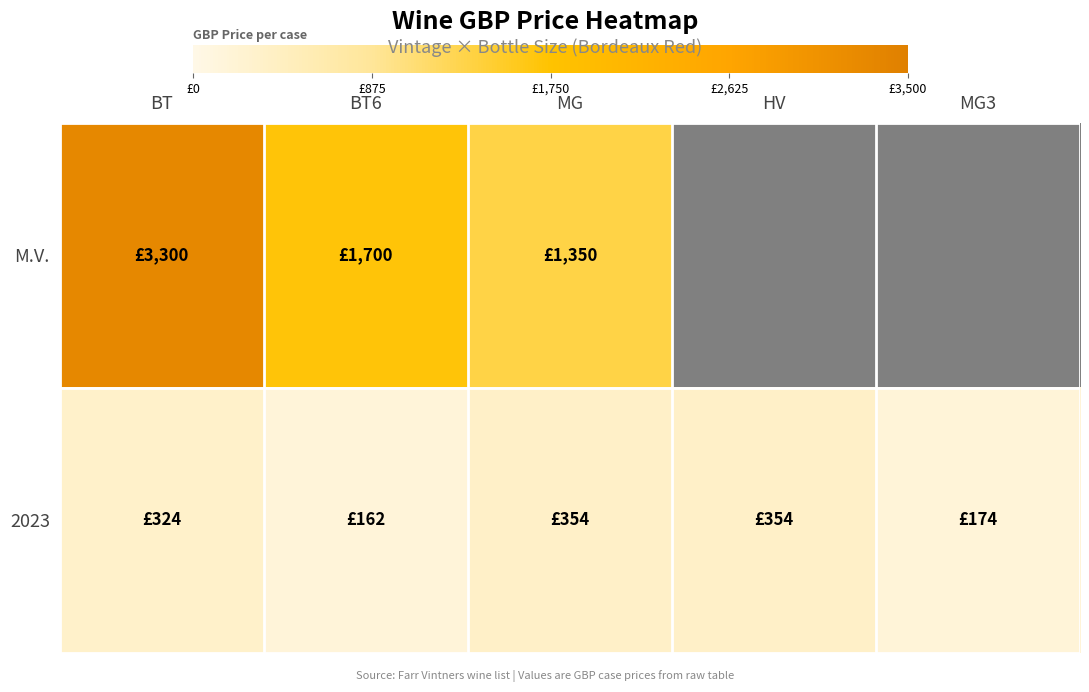

List the series in order of their overall mean, highest first.

M.V., 2023